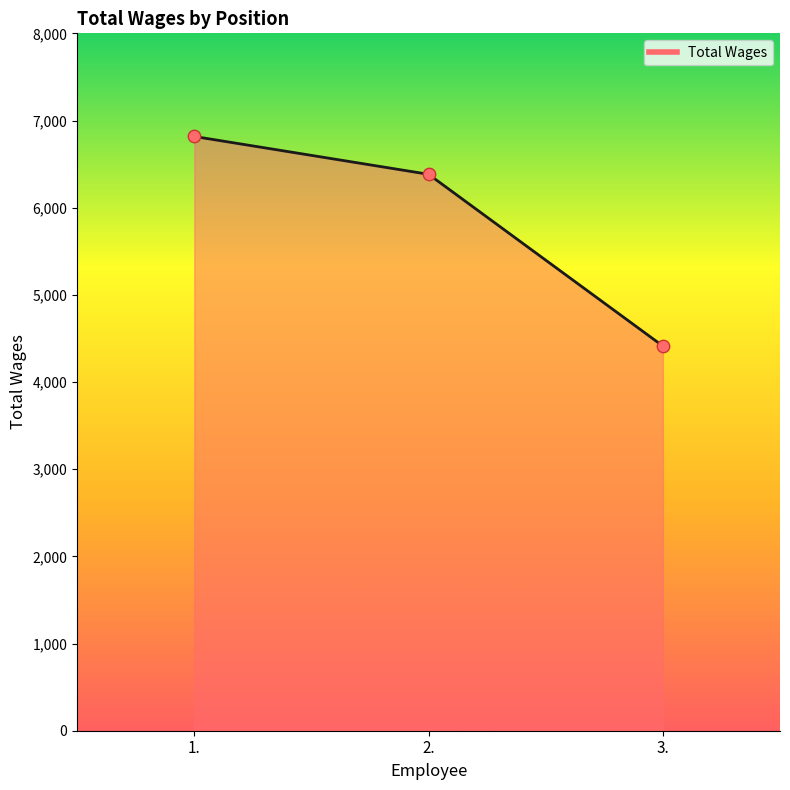

Which has a higher value, 1. or 2.?

1.